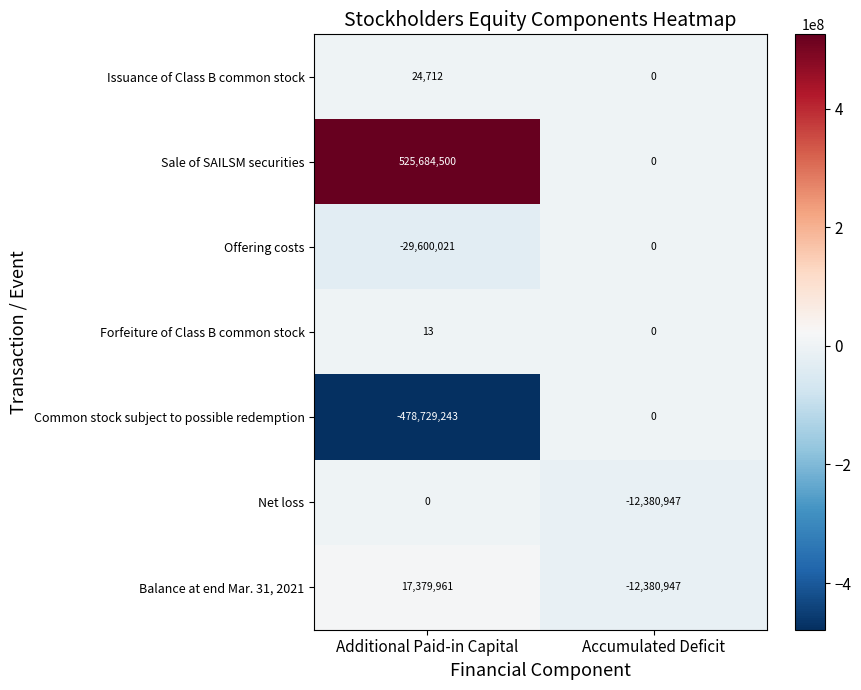

What is the spread (max minus min) of values at Accumulated Deficit?

12380947